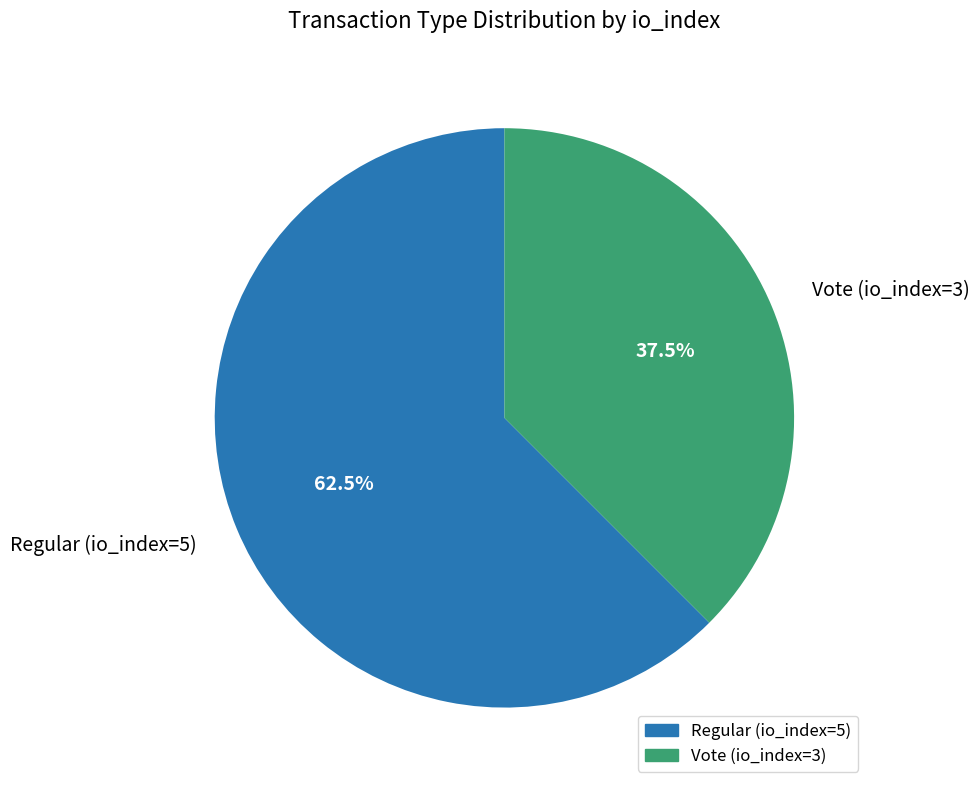

To the nearest percent, what is the difference between the Vote (io_index=3) and Regular (io_index=5) slice percentages?

25%